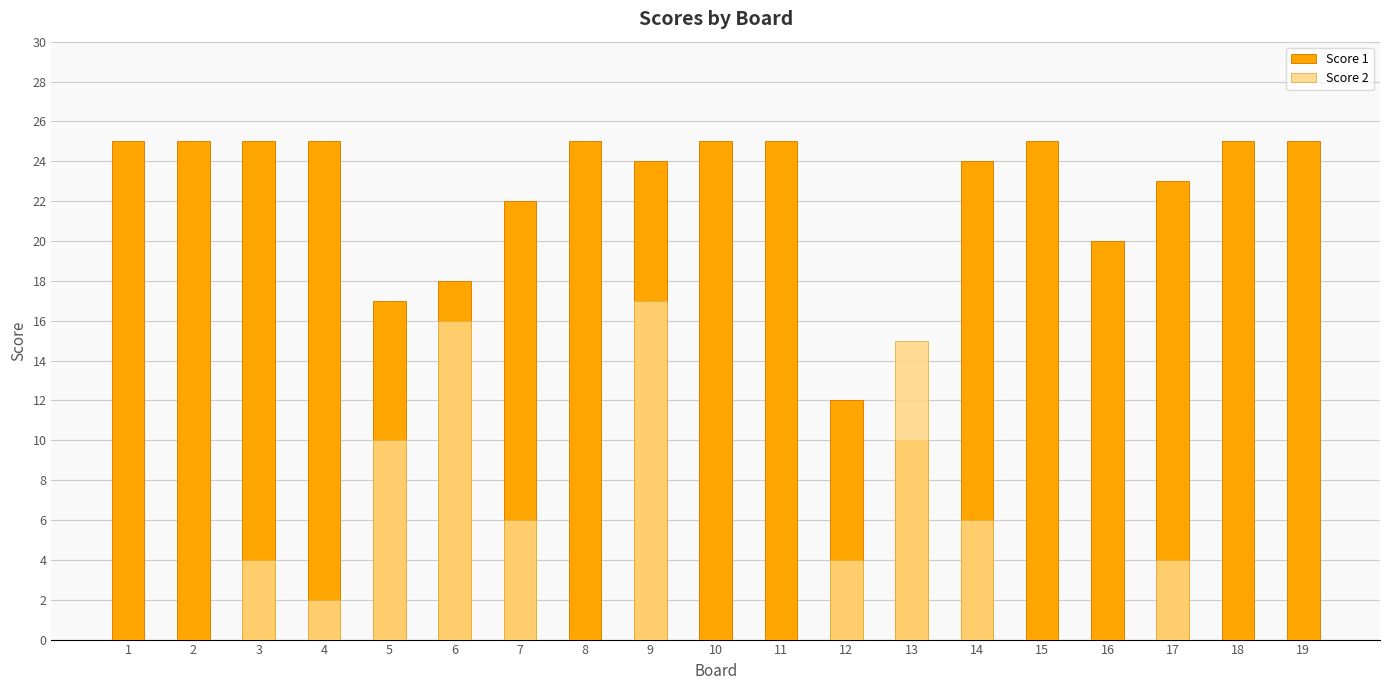

Is the value of Score 2 at 12 greater than the value of Score 1 at 12?

No